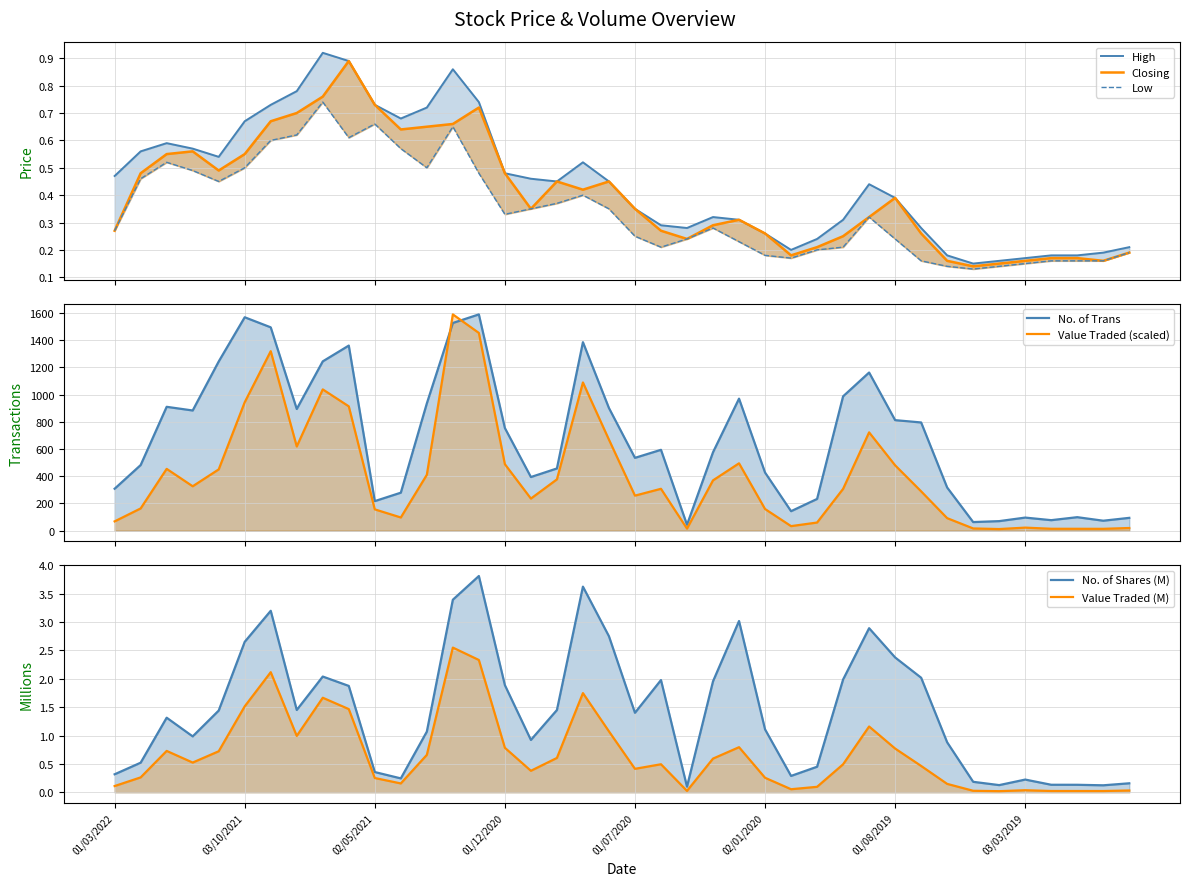

The value of Low at 04/08/2020 is 0.5. True or false?

False